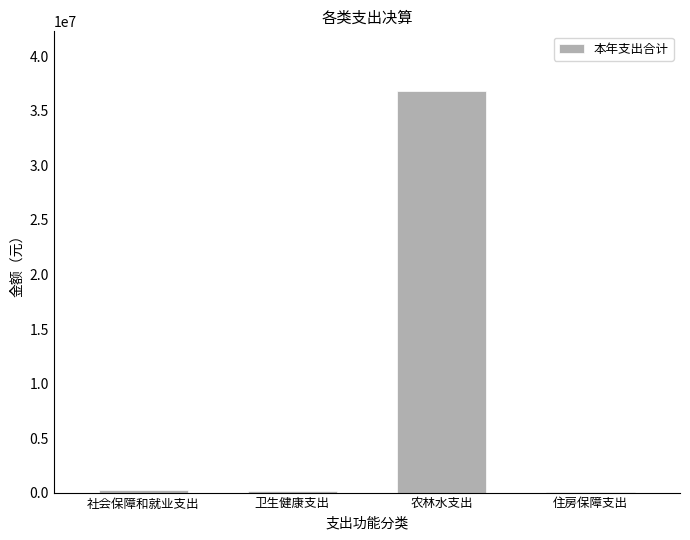

Which label corresponds to the largest value in the chart?

农林水支出